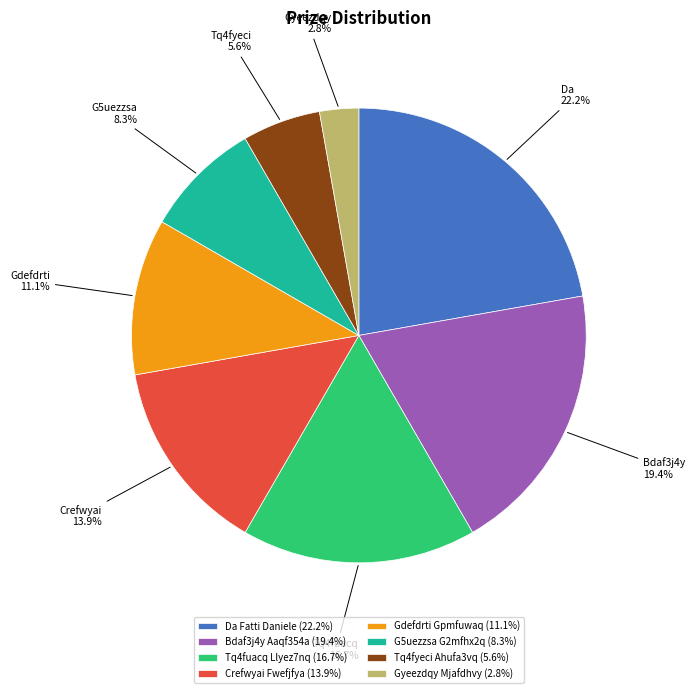

How many slices are in this pie chart?

8